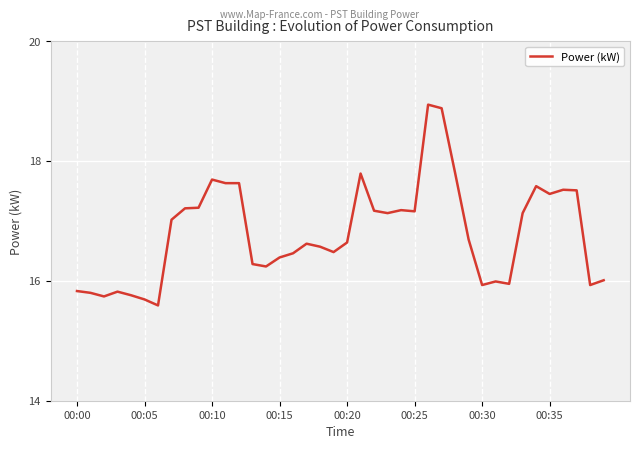

Does the chart display data point markers on the line(s)?

No